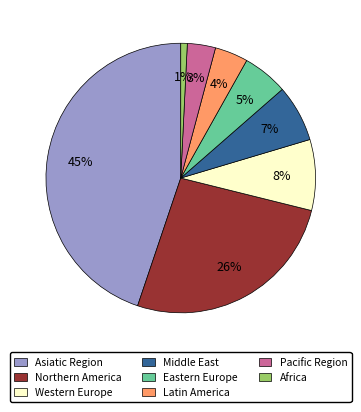

How many segments does this pie chart have?

8